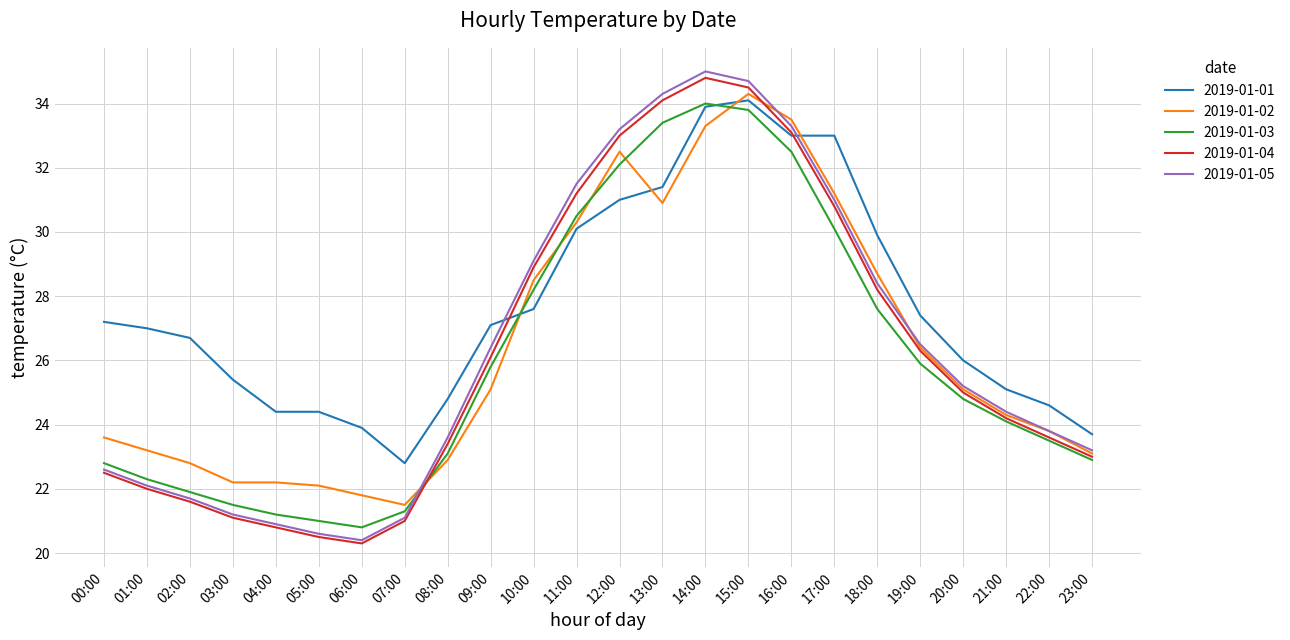

Is it true that 2019-01-03 equals 24.1 at 21:00?

True